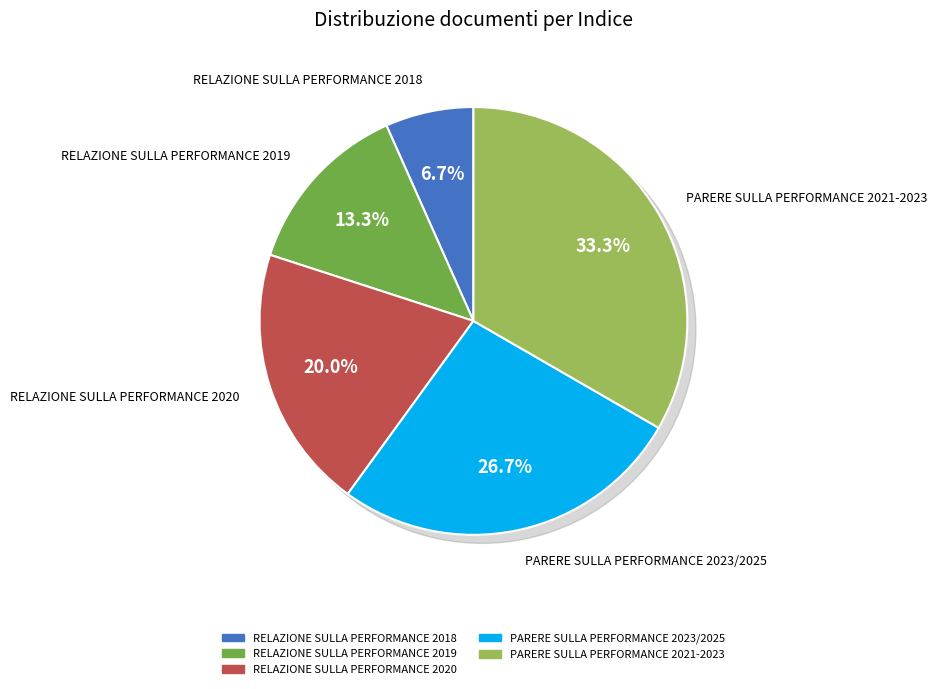

True or false: RELAZIONE SULLA PERFORMANCE 2020 accounts for 20% of the total.

True